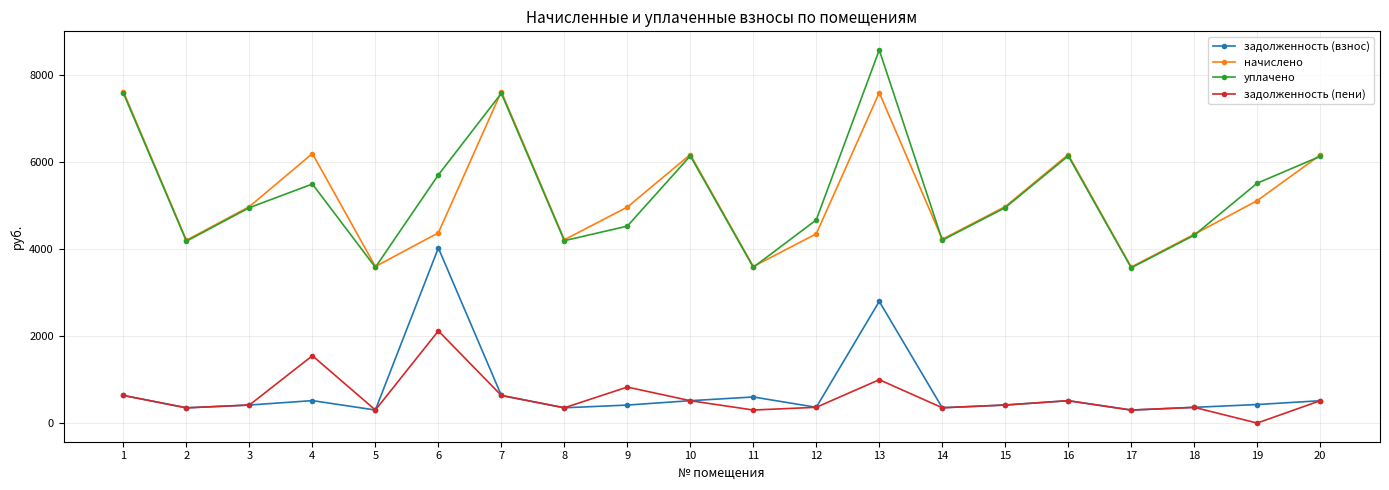

Read the задолженность (пени) value at 5.

299.9